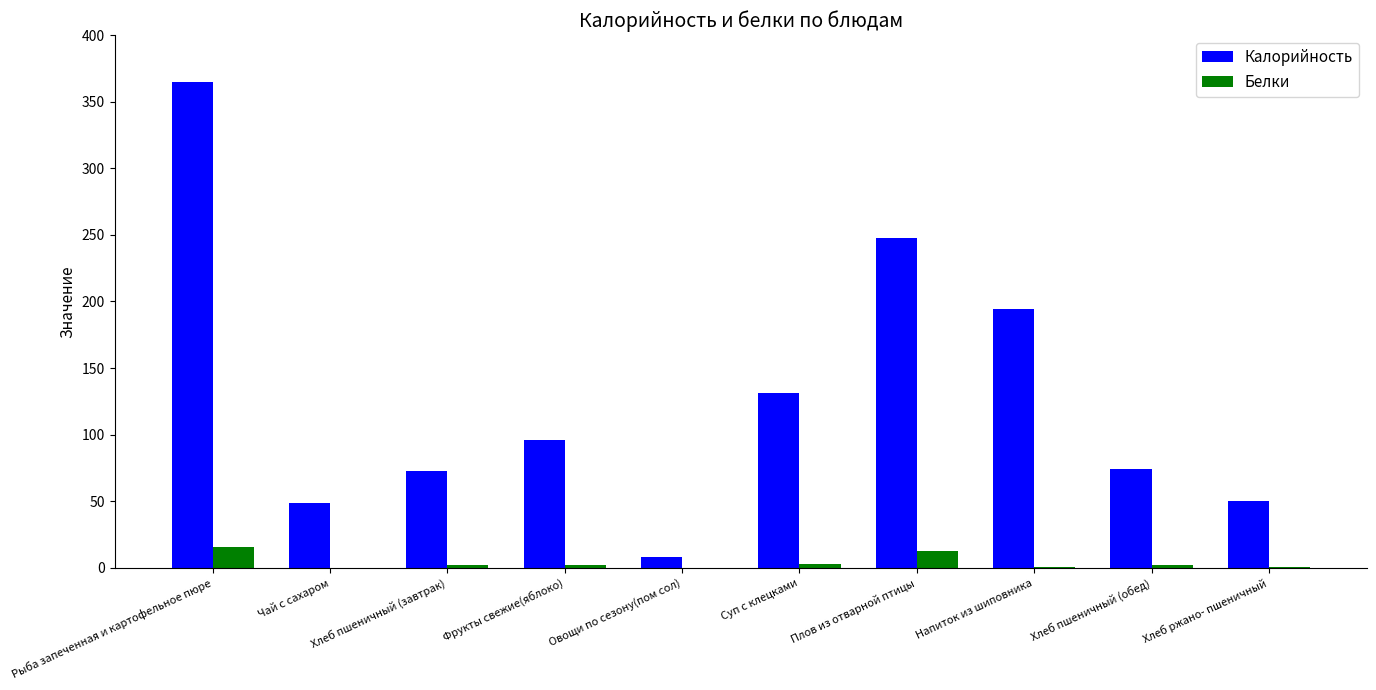

Where is Калорийность nearest to the value 186?

Напиток из шиповника